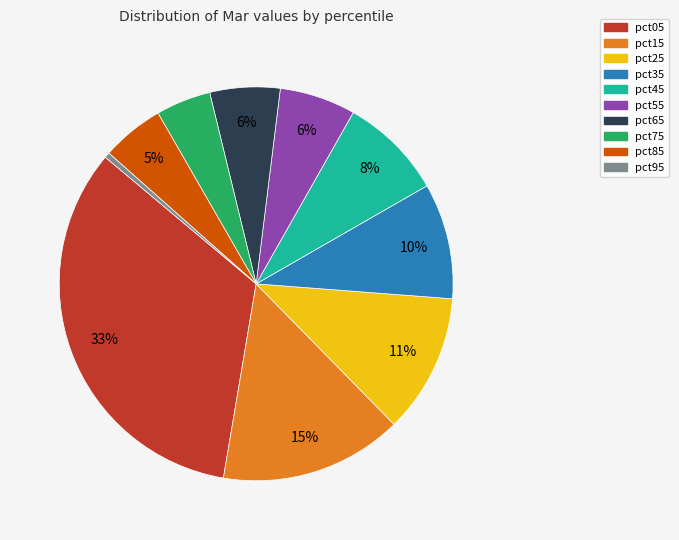

Does pct55 represent more than half of the total?

No